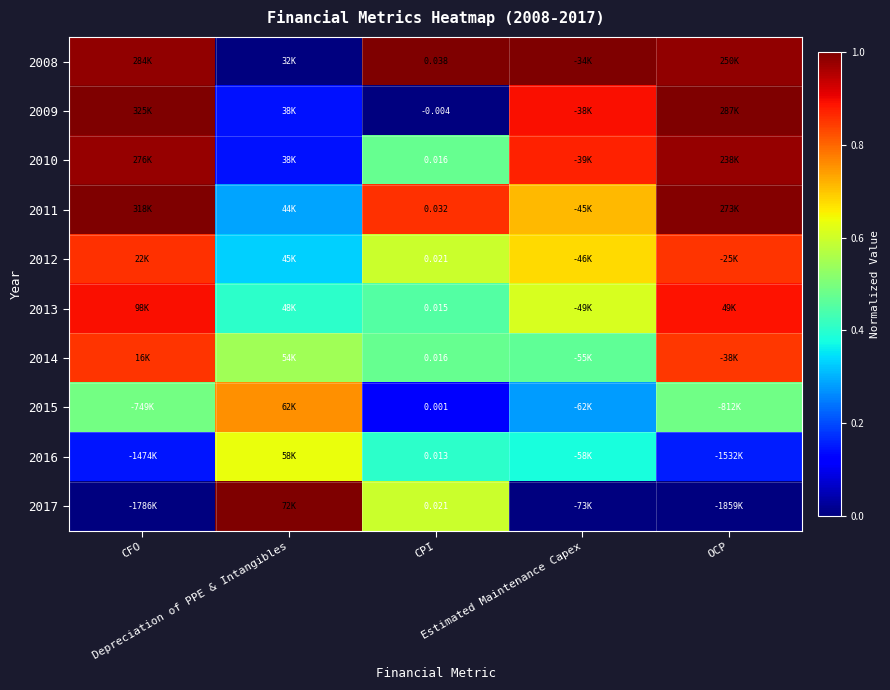

True or false: 2012 has a value of 0.9 at CFO.

True